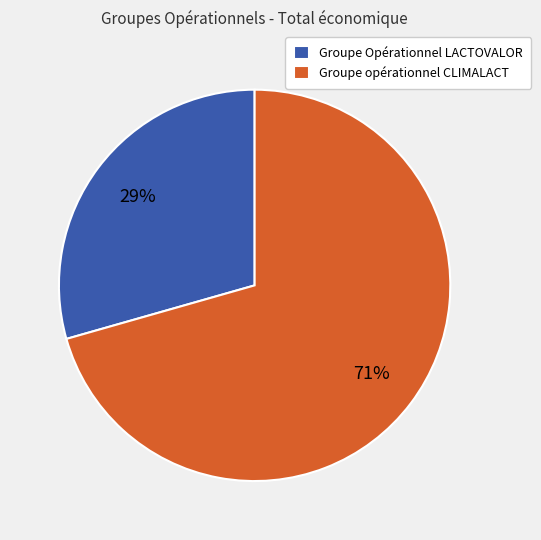

To the nearest percent, what is the average slice percentage?

50%